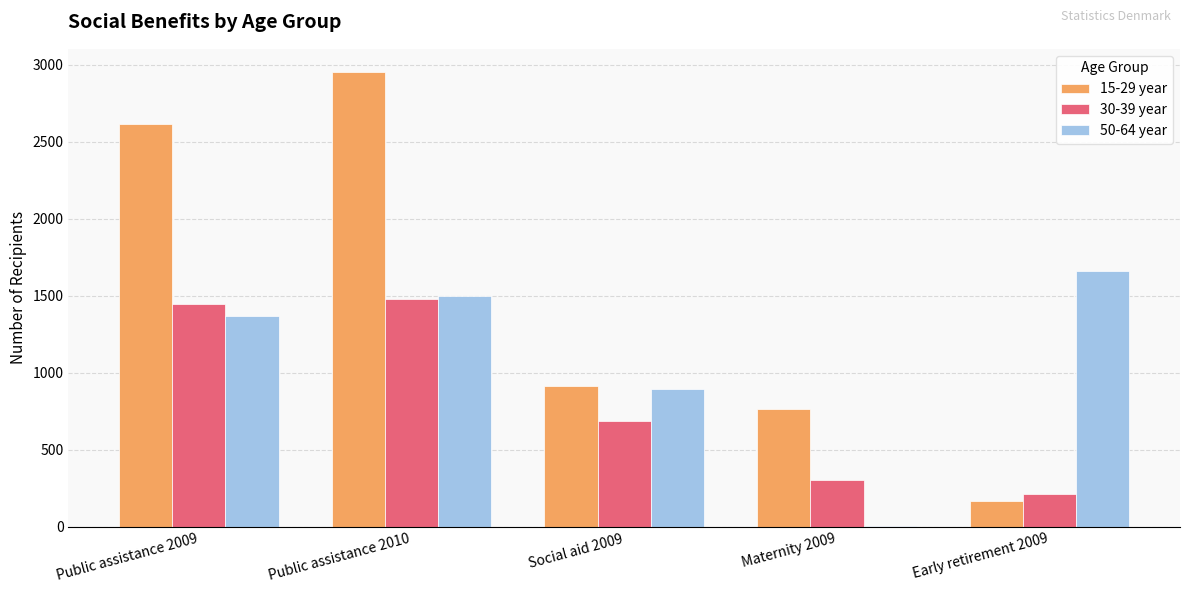

Where does the 30-39 year series first go above 690?

Public assistance 2009